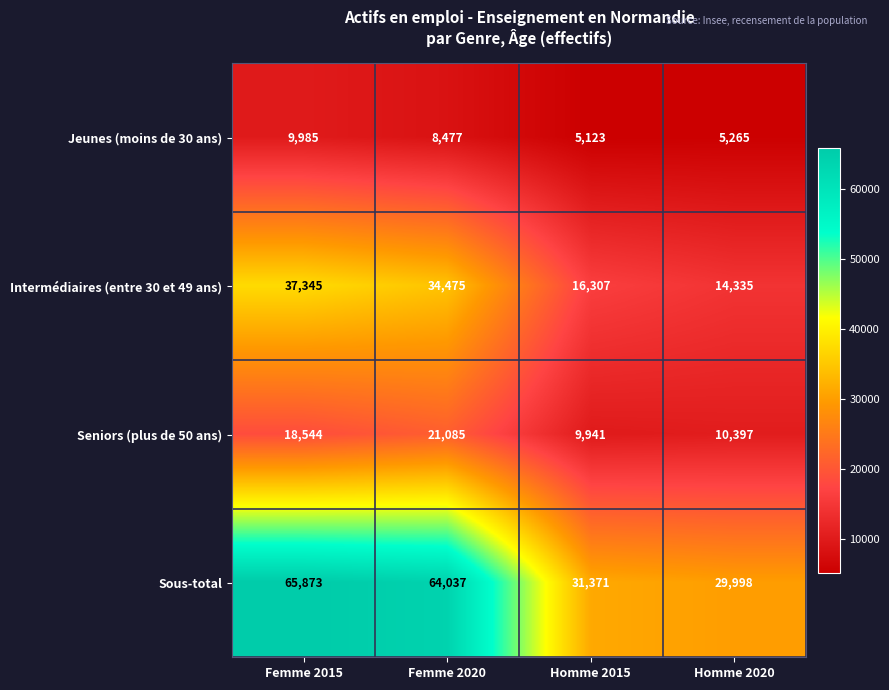

Is it true that Intermédiaires (entre 30 et 49 ans) equals 56598 at Femme 2020?

False